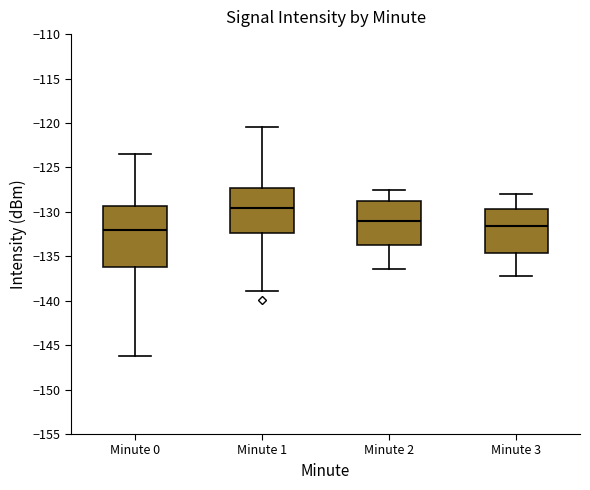

Reading left to right, read every box against the y-axis: the position of its median line, the range the box covers, and the ends of its whiskers. The values are not printed on the chart, so give them approximately, as read against the axis.

Minute 0: median -132.0, box -136.0 to -129.5, whiskers -146.5 to -123.5
Minute 1: median -129.5, box -132.5 to -127.5, whiskers -139.0 to -120.5
Minute 2: median -131.0, box -133.5 to -128.5, whiskers -136.5 to -127.5
Minute 3: median -131.5, box -134.5 to -129.5, whiskers -137.0 to -128.0